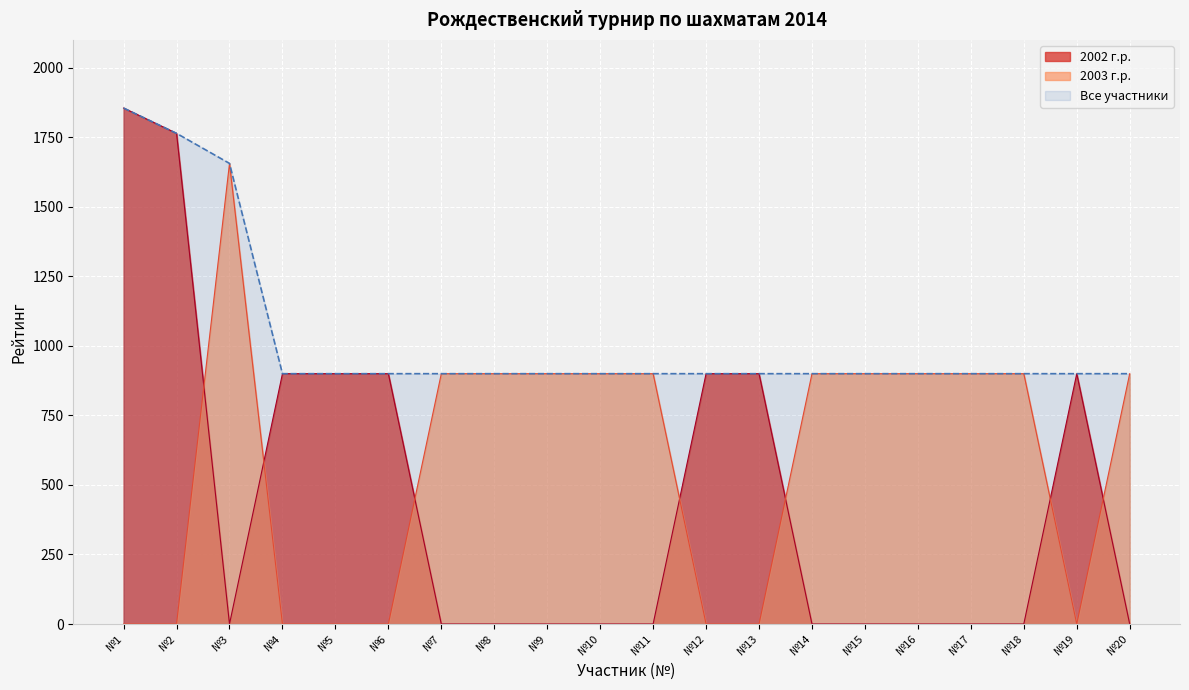

Where do 2002 г.р. and 2003 г.р. first cross each other?

№2 and №3